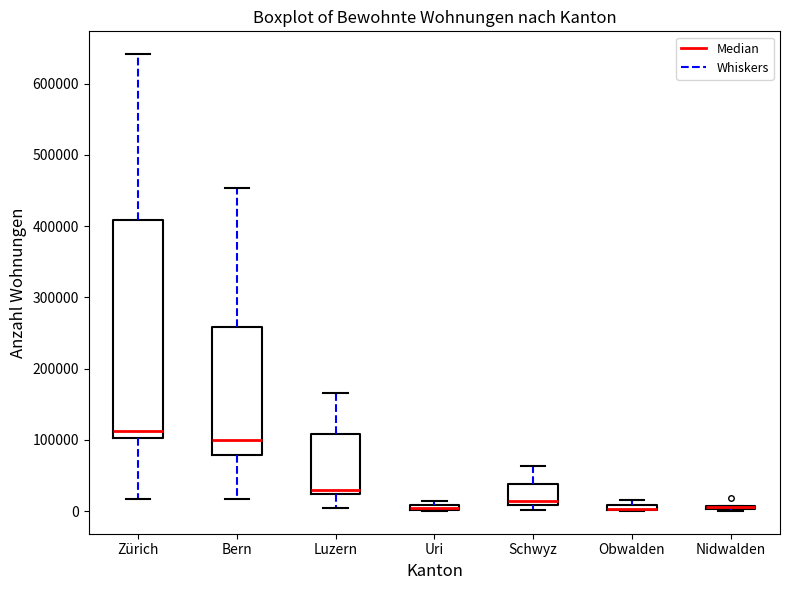

Comparing the boxes themselves (not the whiskers), which one is the tallest?

Zürich